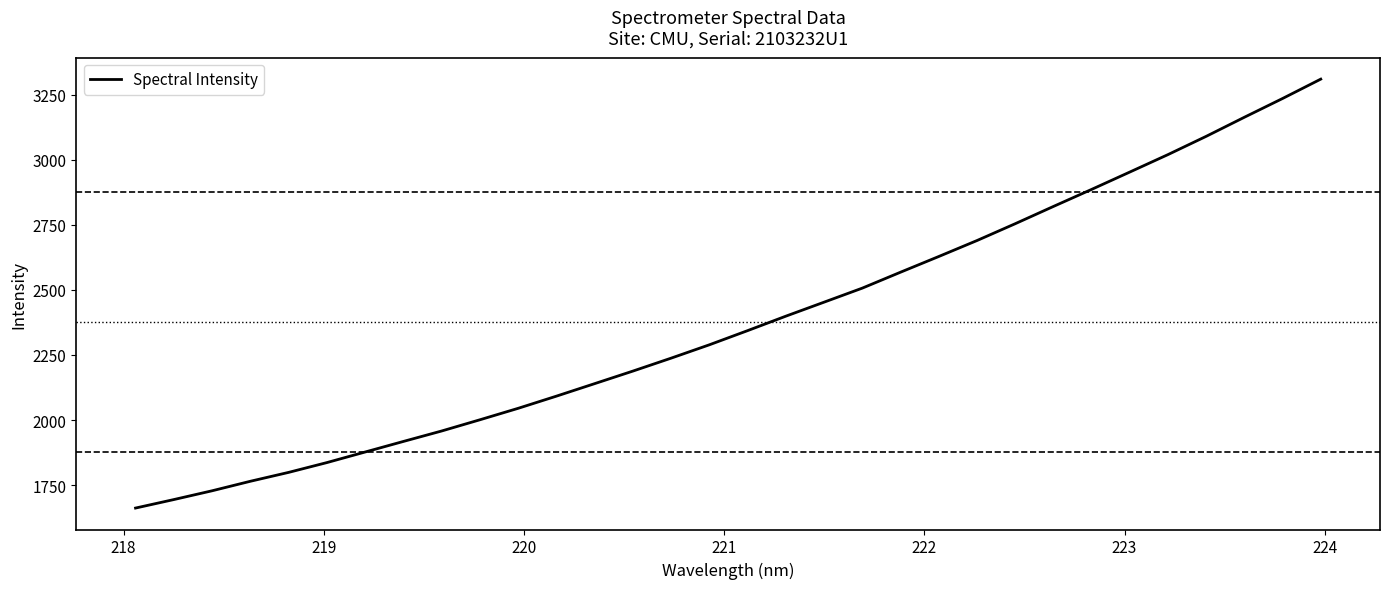

What is the smallest value displayed?

1661.5